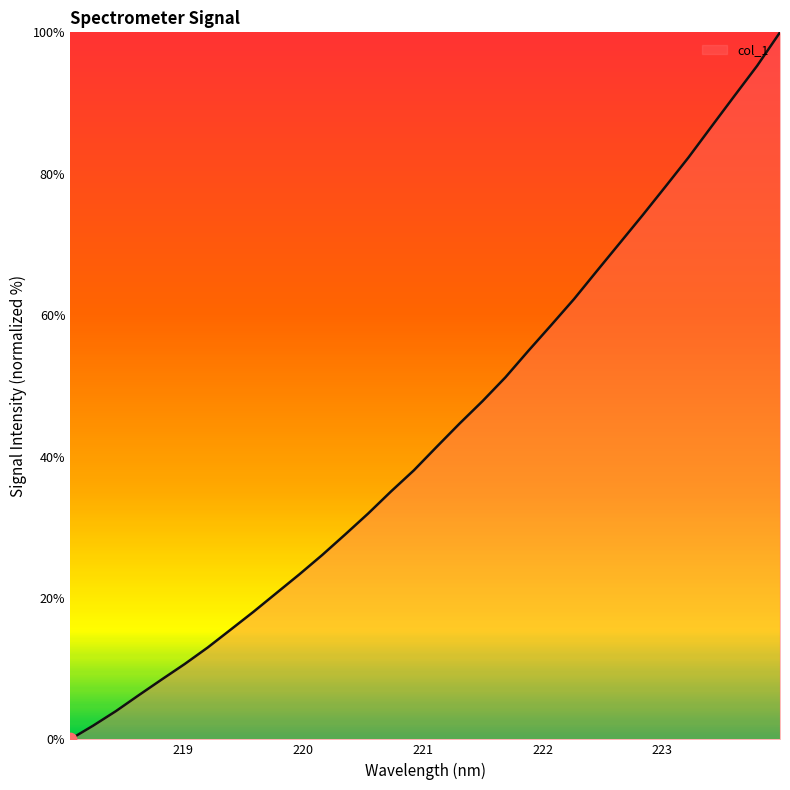

What is the maximum value shown in the chart?

100.0